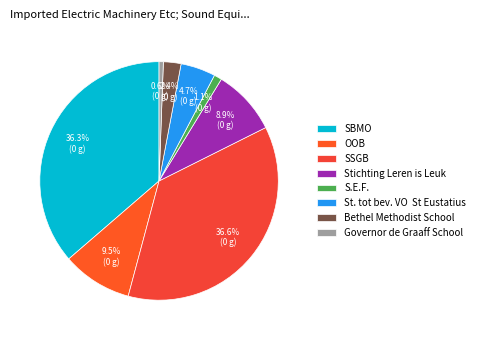

To the nearest percent, what is the combined percentage of Bethel Methodist School and Governor de Graaff School?

3%